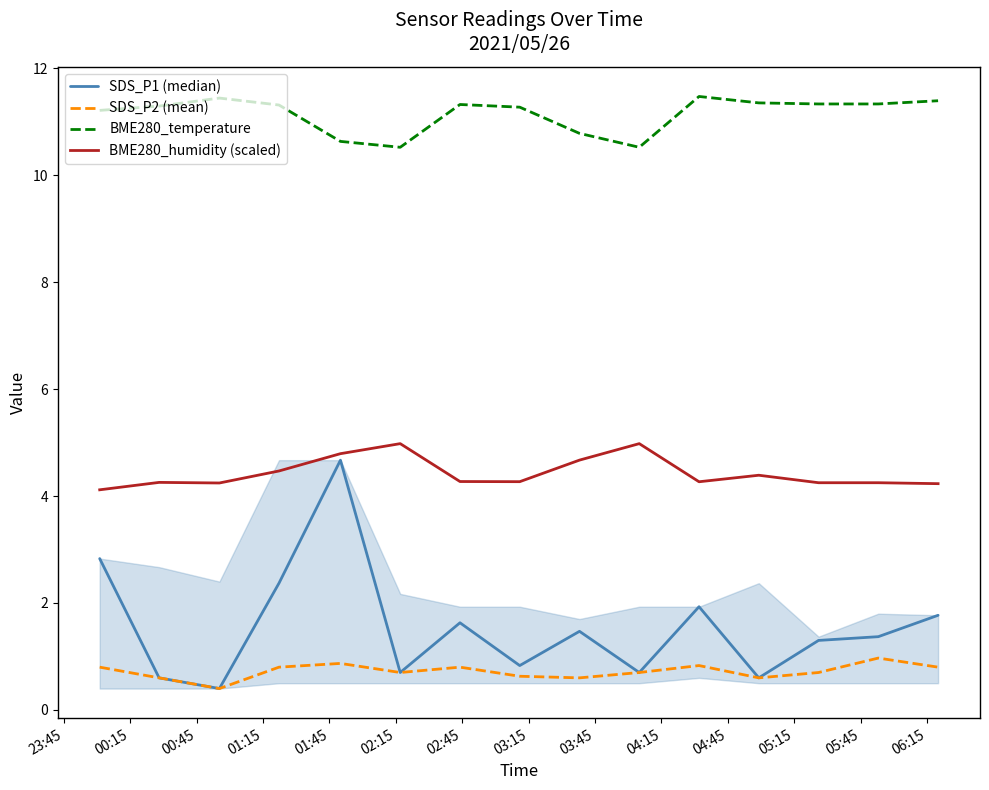

True or false: SDS_P2 (mean) and BME280_temperature intersect in this chart.

False